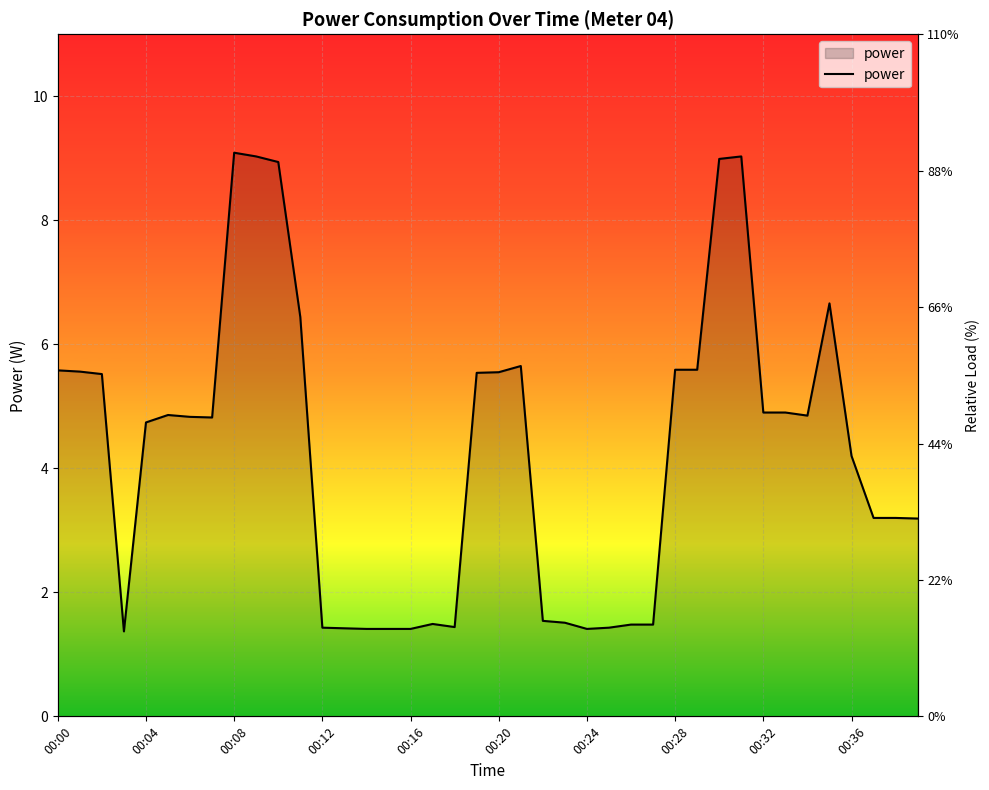

How many interior local peaks (higher than both neighbors) does the data have?

6